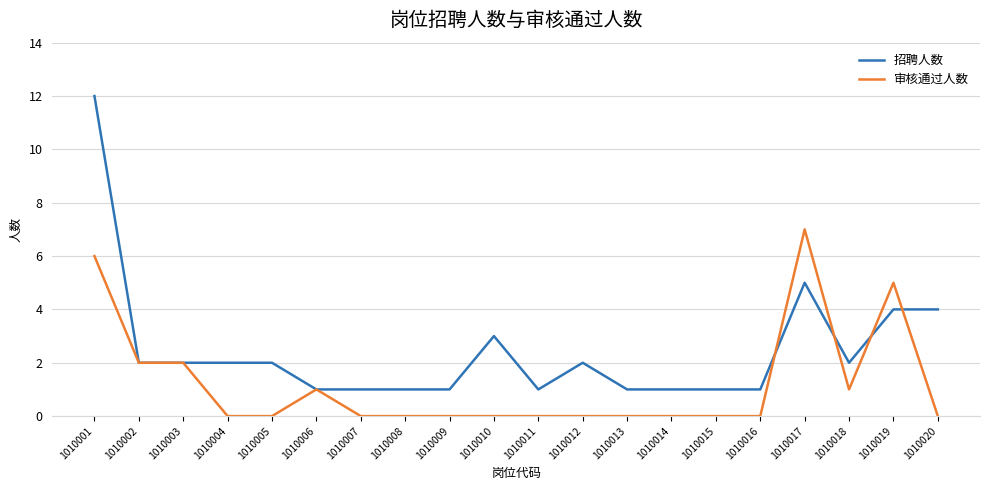

Rank the series by their maximum value, from highest to lowest.

招聘人数, 审核通过人数